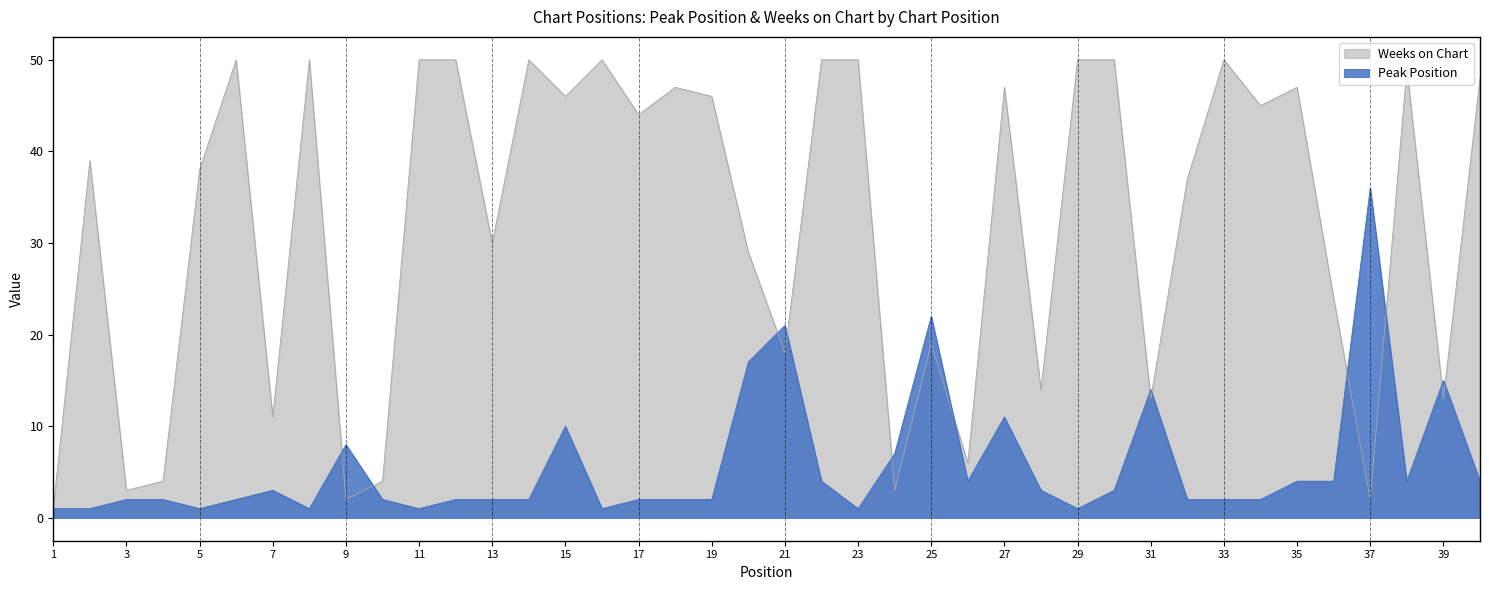

The Weeks on Chart series shows 50 at 6. True or false?

True